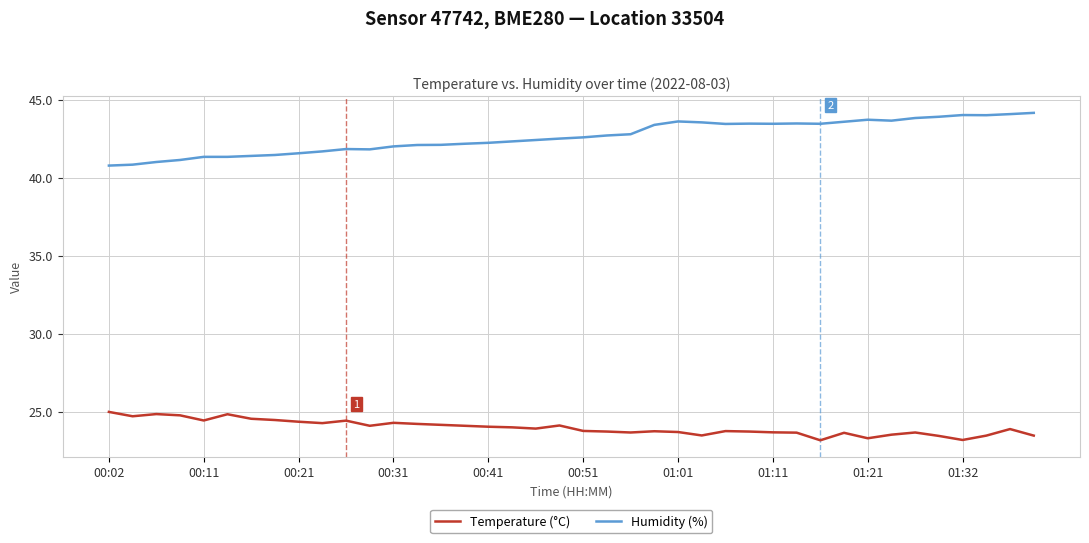

What is the difference between the maximum and minimum values in the Temperature (°C) series?

1.8